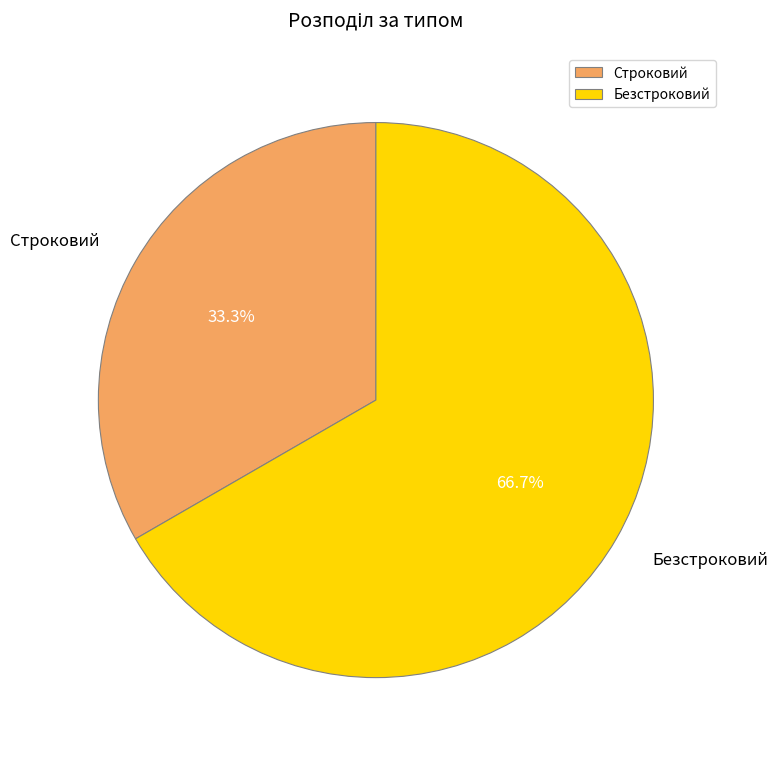

Does any single category account for the majority?

Yes